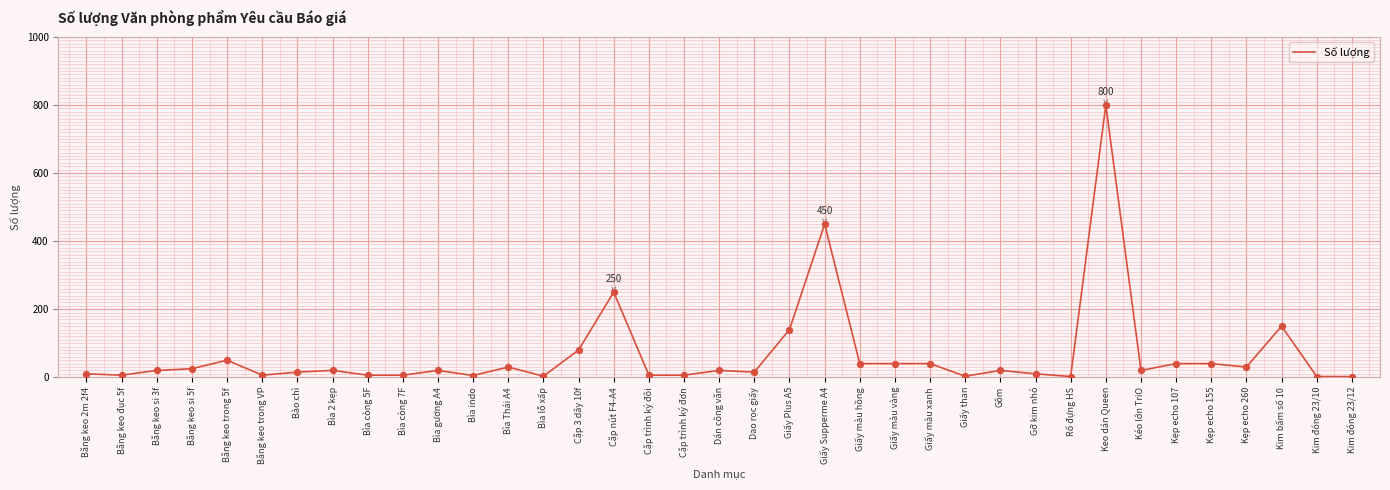

What is the change in value from Băng keo trong 5f to Bìa 2 kẹp?

-30